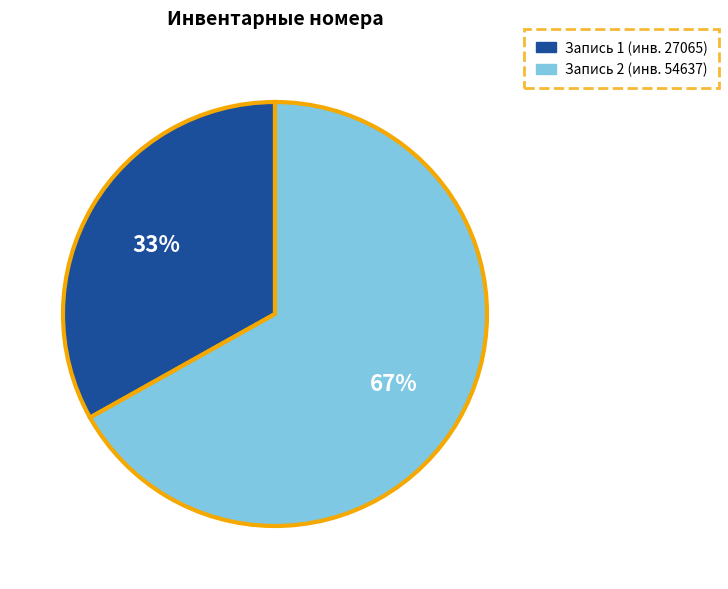

Is there a majority slice in this chart?

Yes